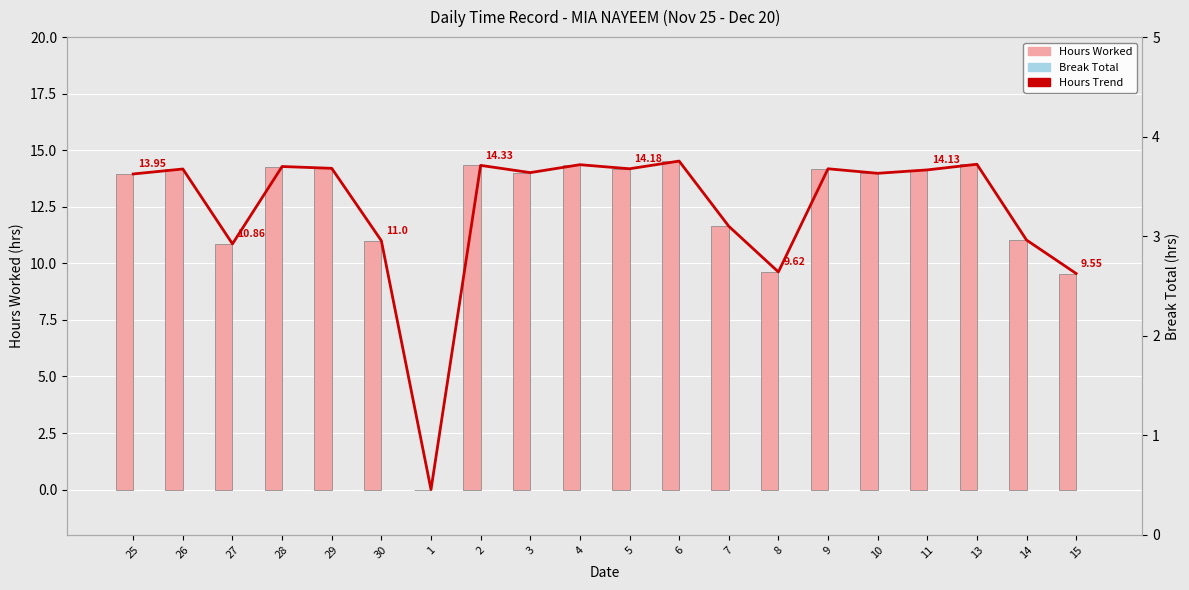

At which category is the sum across all series the highest?

6